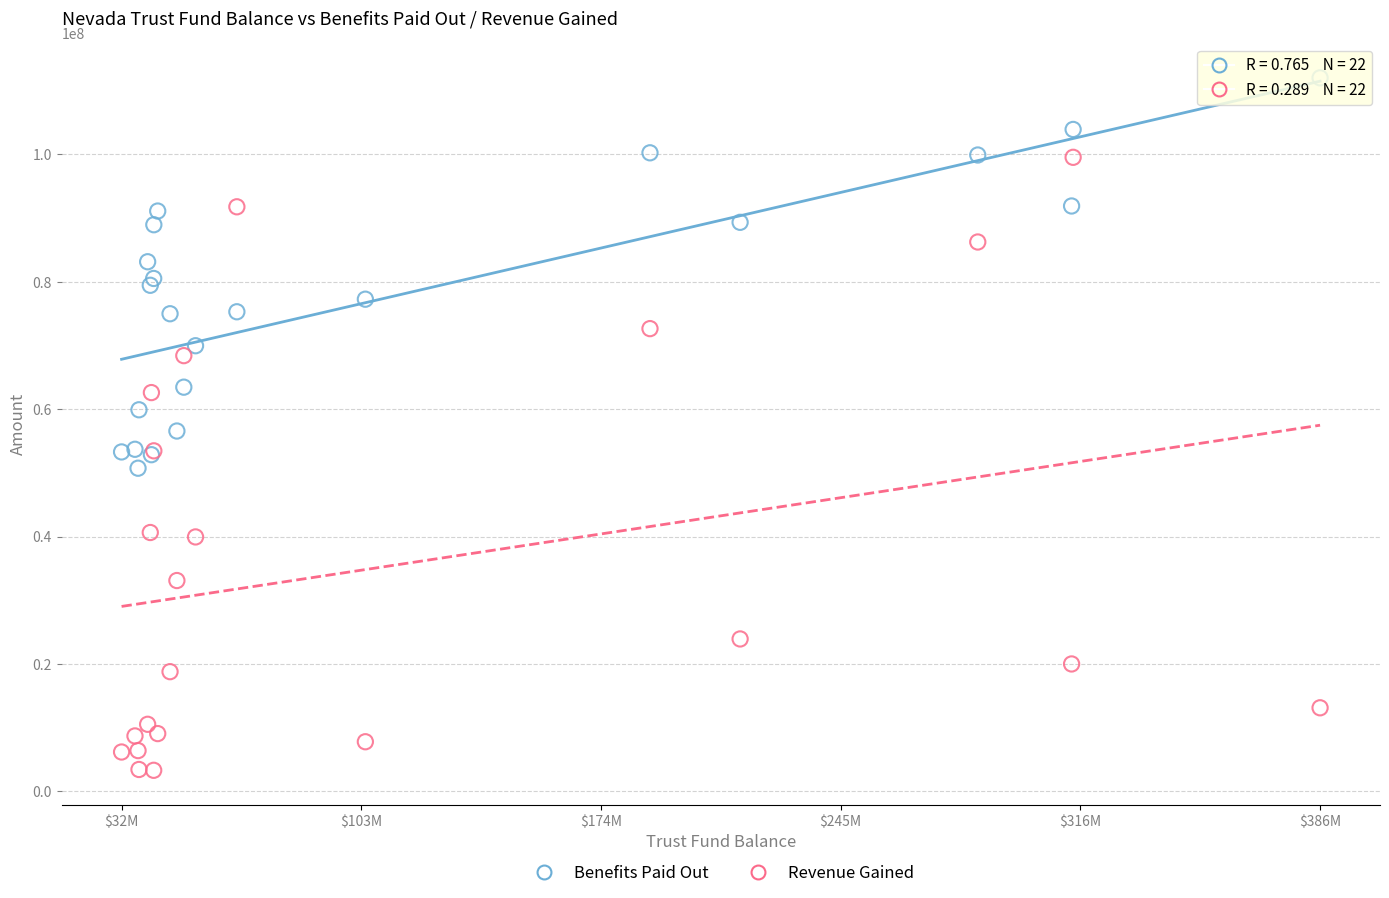

Which series reaches the minimum Y coordinate?

Revenue Gained